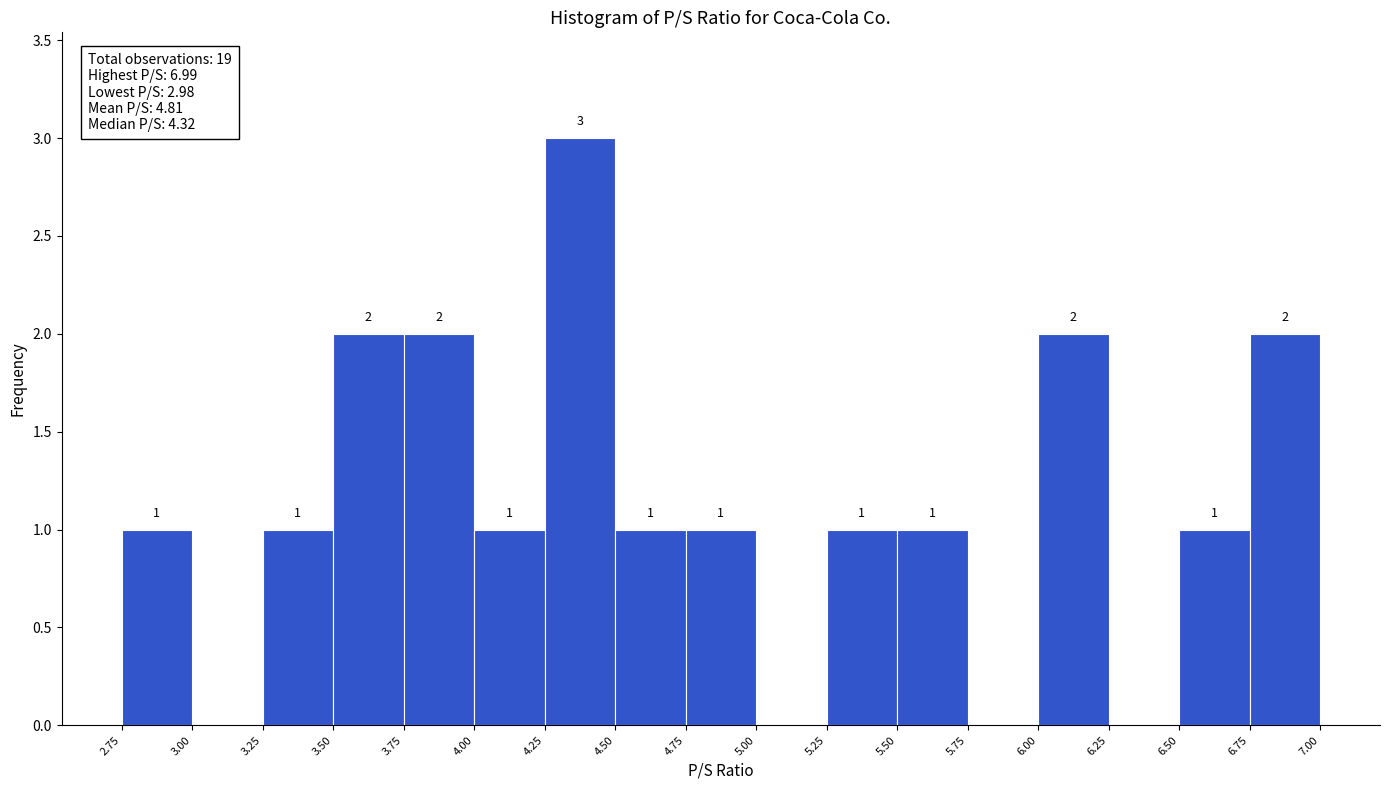

Which range on the x-axis has the tallest bar?

4.25 to 4.50